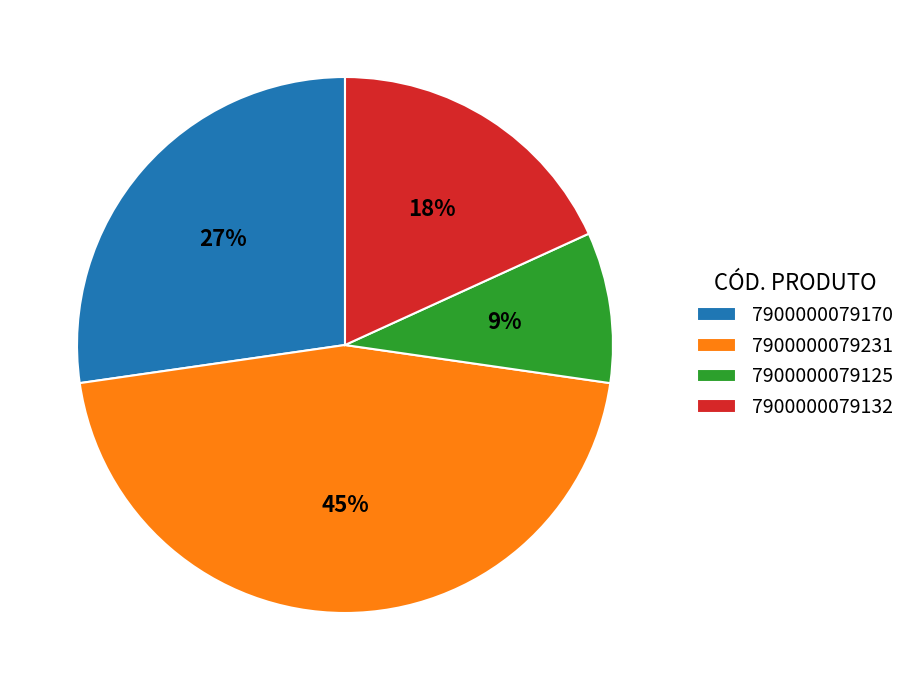

Does 7900000079231 represent more than half of the total?

No